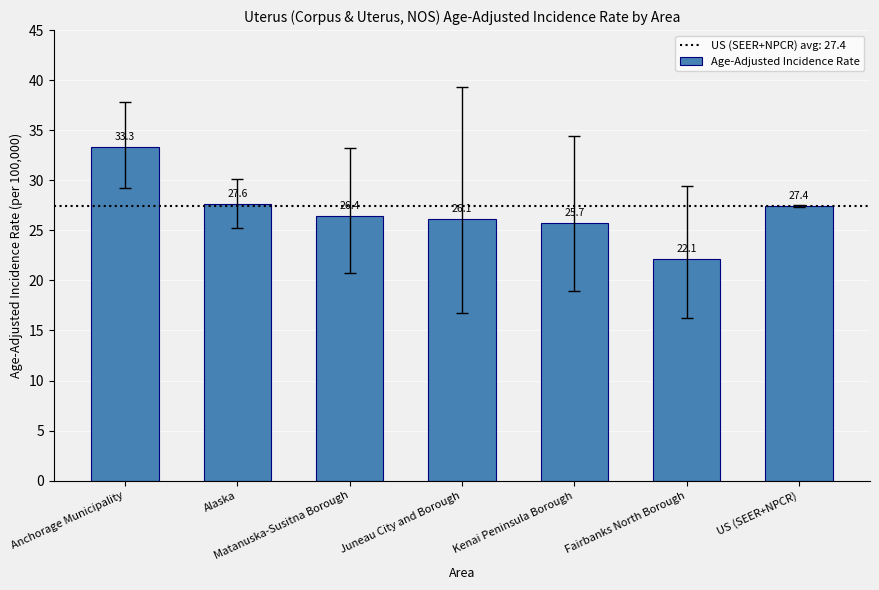

Where does the data first go above 26?

Anchorage Municipality